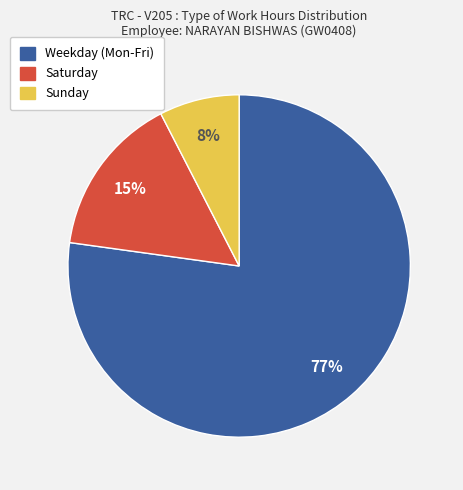

To the nearest percent, what is the average slice percentage?

33%